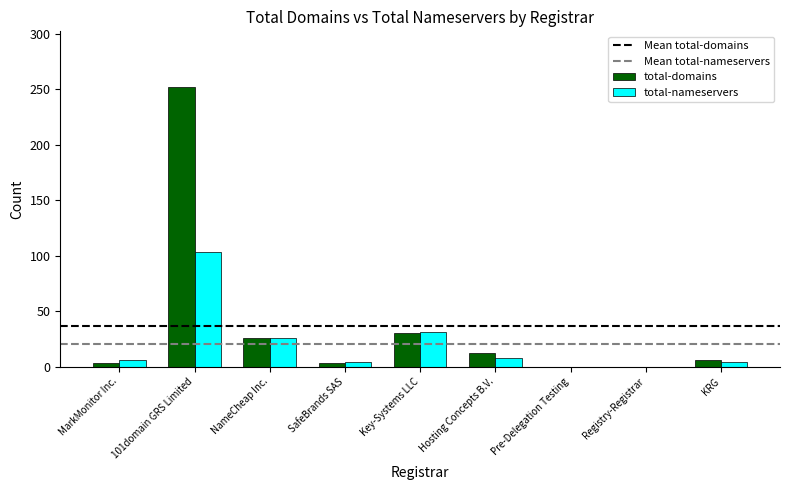

Count the number of categories in the chart.

9